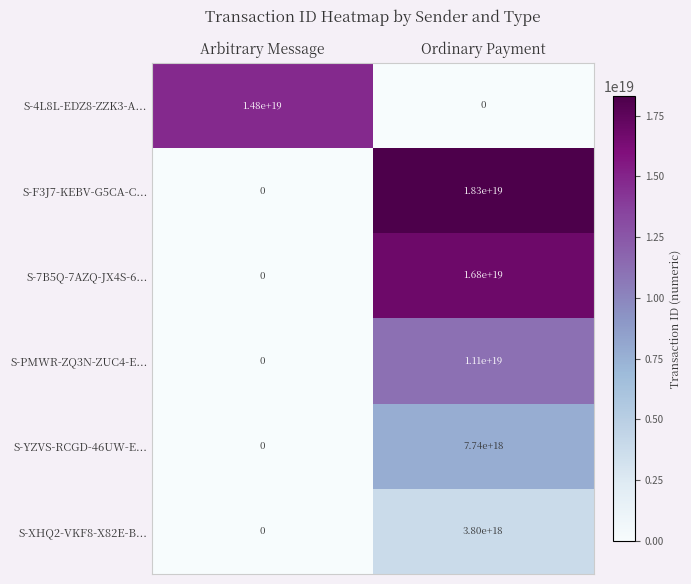

Rank the series by their maximum value, from highest to lowest.

S-F3J7-KEBV-G5CA-C..., S-7B5Q-7AZQ-JX4S-6..., S-4L8L-EDZ8-ZZK3-A..., S-PMWR-ZQ3N-ZUC4-E..., S-YZVS-RCGD-46UW-E..., S-XHQ2-VKF8-X82E-B...